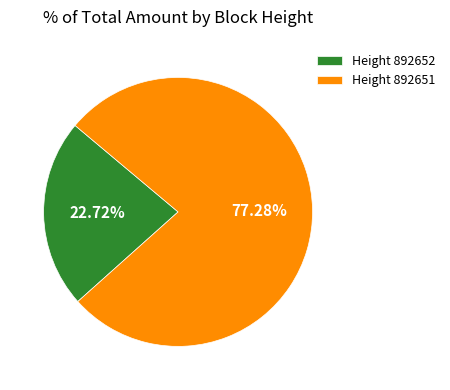

Which category accounts for the majority?

Height 892651